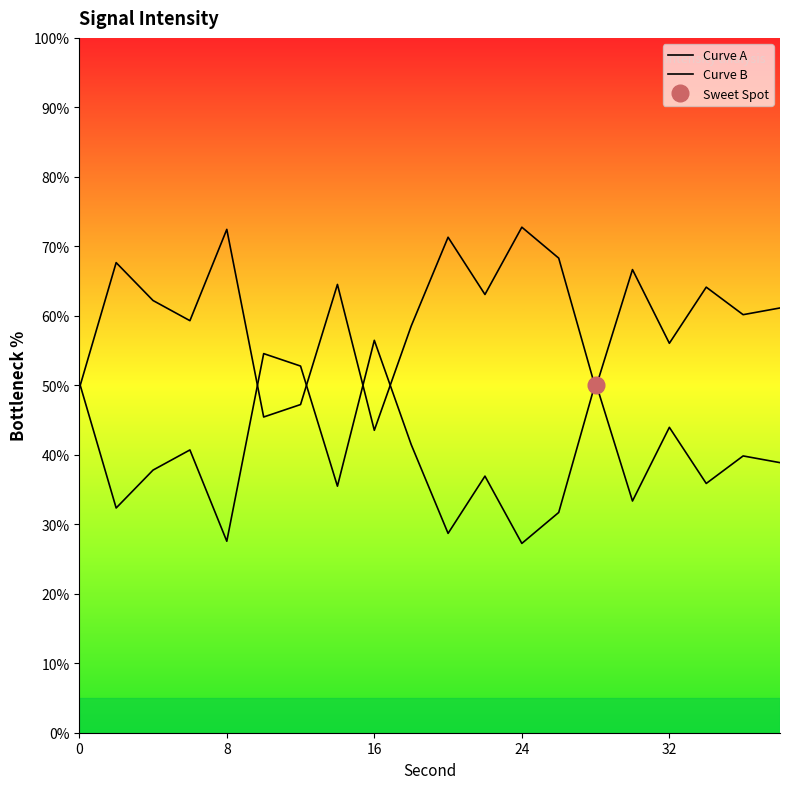

After their last crossing, which series has the higher values: Curve A or Curve B?

Curve A